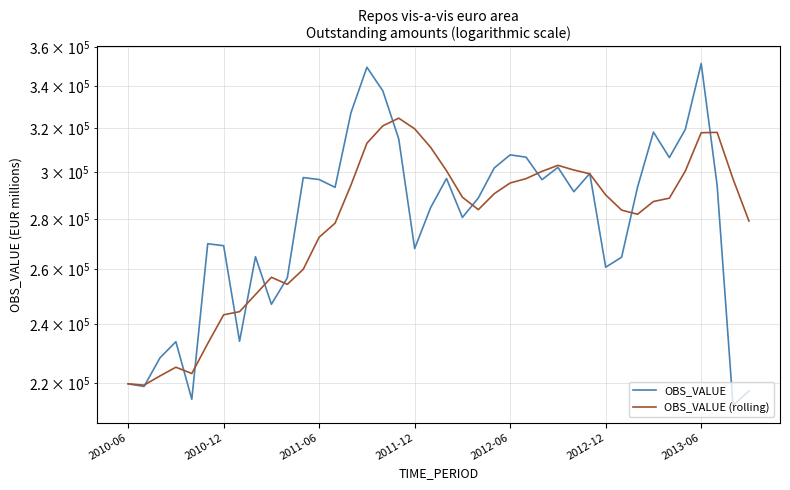

Rank the series by their maximum value, from highest to lowest.

OBS_VALUE, OBS_VALUE (rolling)